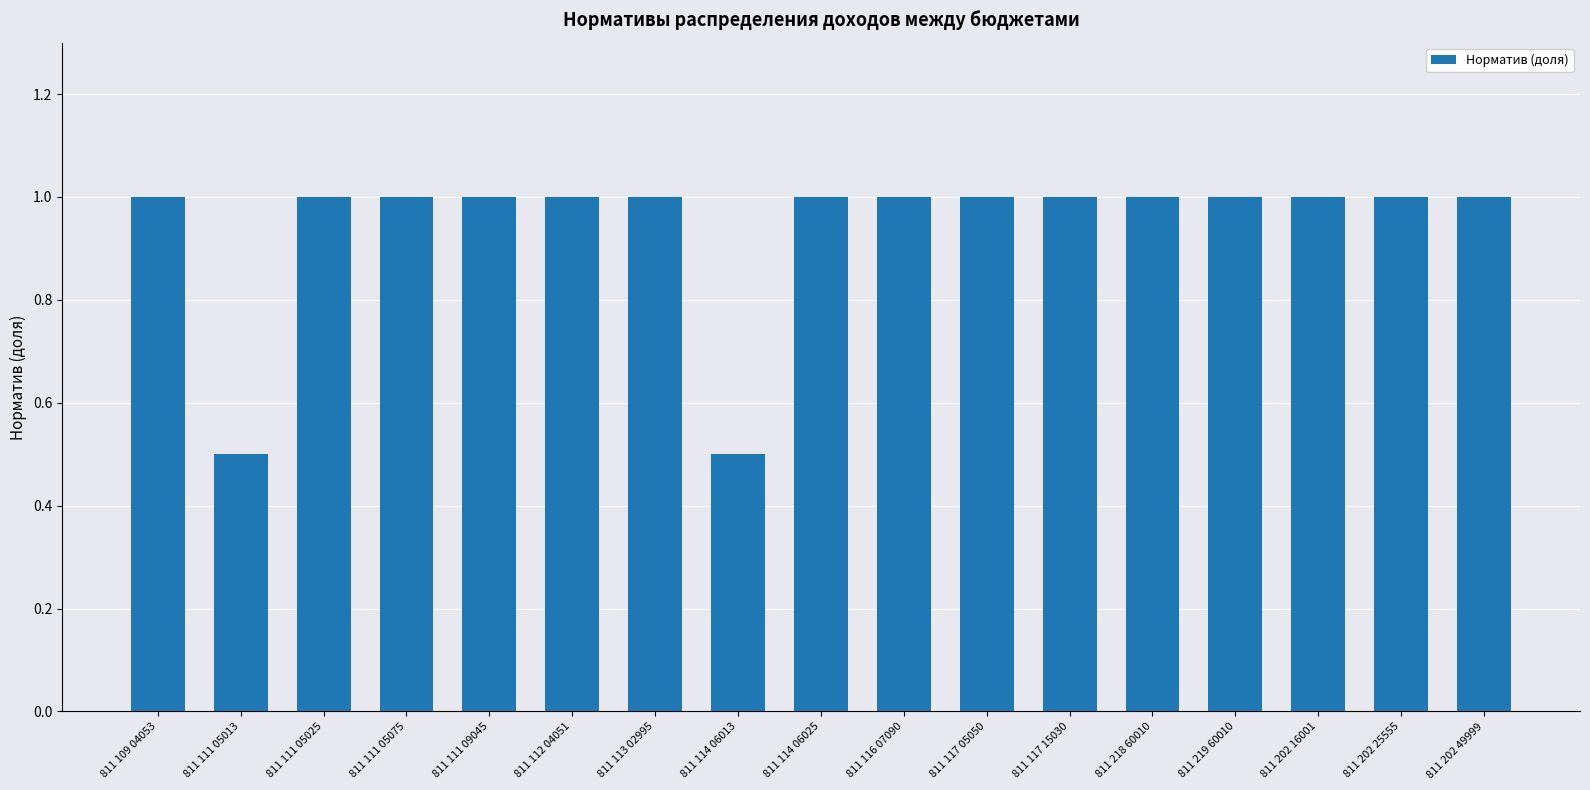

What is the label of the 14th bar from the left?

811 219 60010